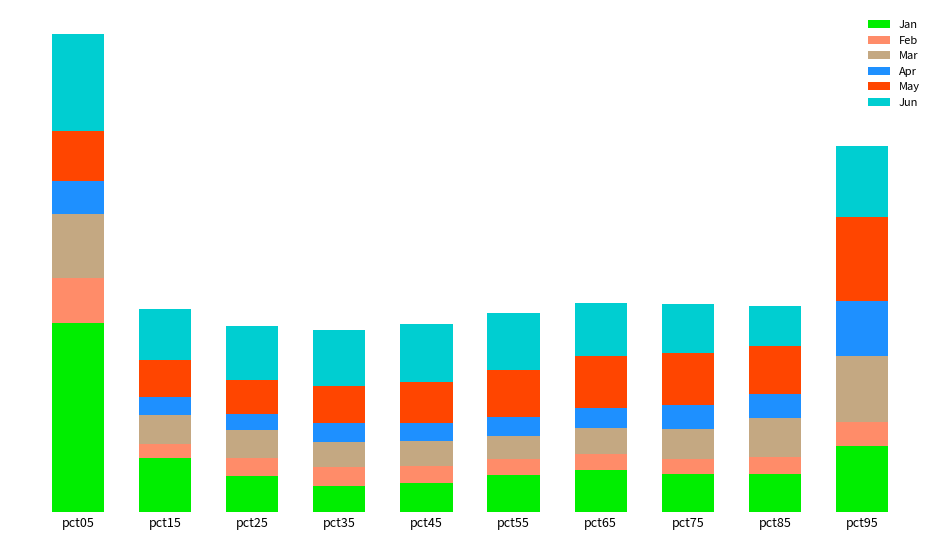

Where is Mar nearest to the value 0?

pct55